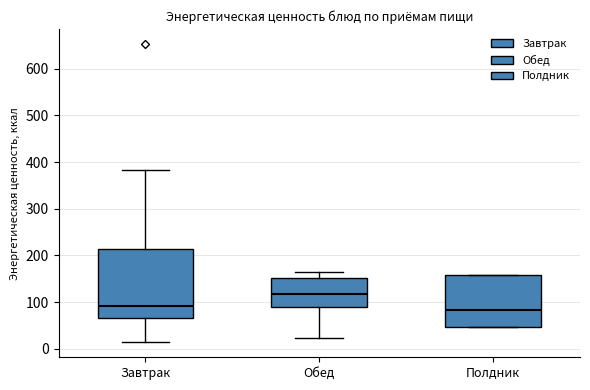

Where is the upper edge of the box for Обед on the y-axis? The values are not printed on the chart, so give them approximately, as read against the axis.

150